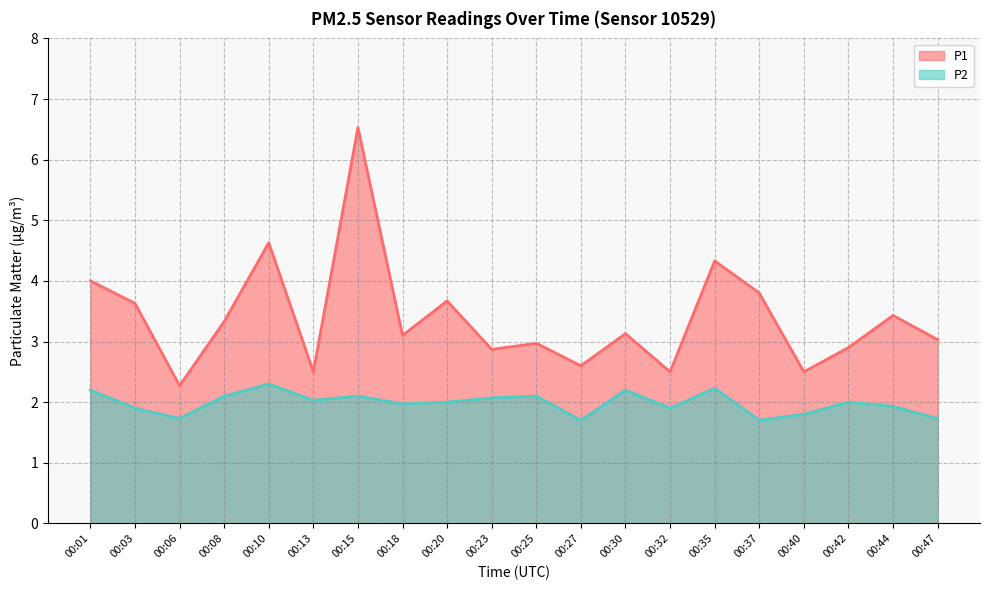

What is the maximum value shown in the chart?

6.5